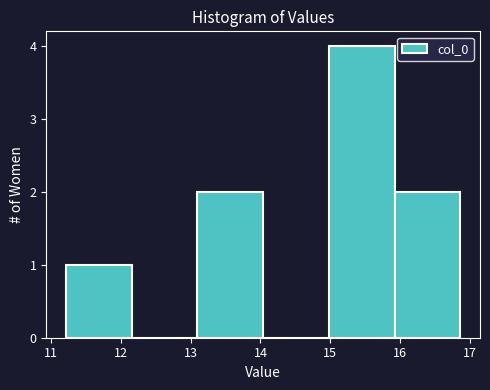

Reading left to right, transcribe this chart: for each bar, give the range it covers on the x-axis and its height. Neither the bar edges nor the heights are printed on the chart, so give them approximately, as read against the axes.

11.2 to 12.2: 1
12.2 to 13.1: 0
13.1 to 14.0: 2
14.0 to 15.0: 0
15.0 to 15.9: 4
15.9 to 16.9: 2